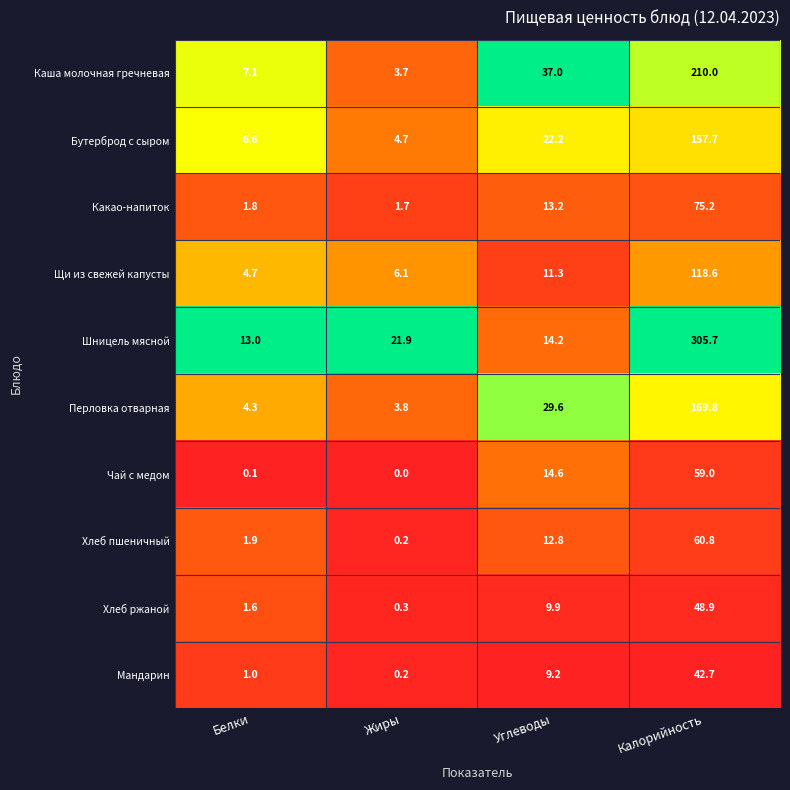

The value of Каша молочная гречневая at Жиры is 2.2. True or false?

False